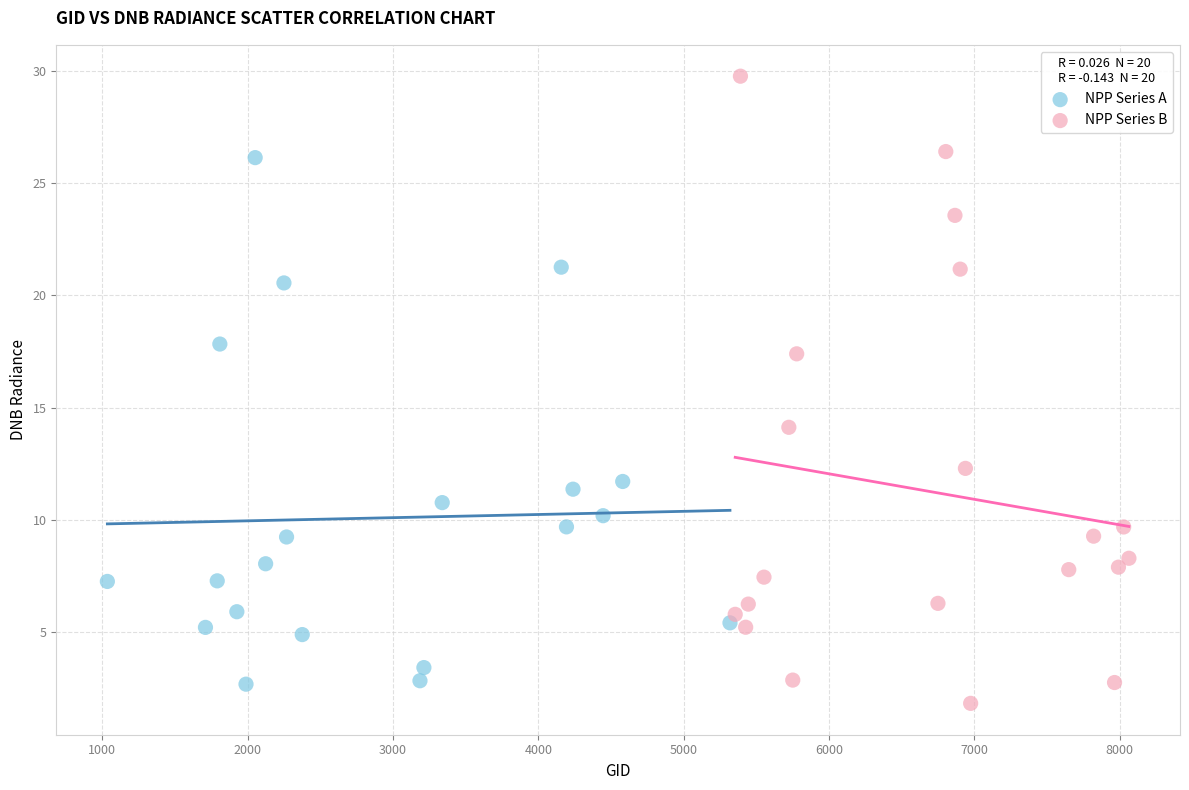

Which series has the widest spread of Y values?

NPP Series B